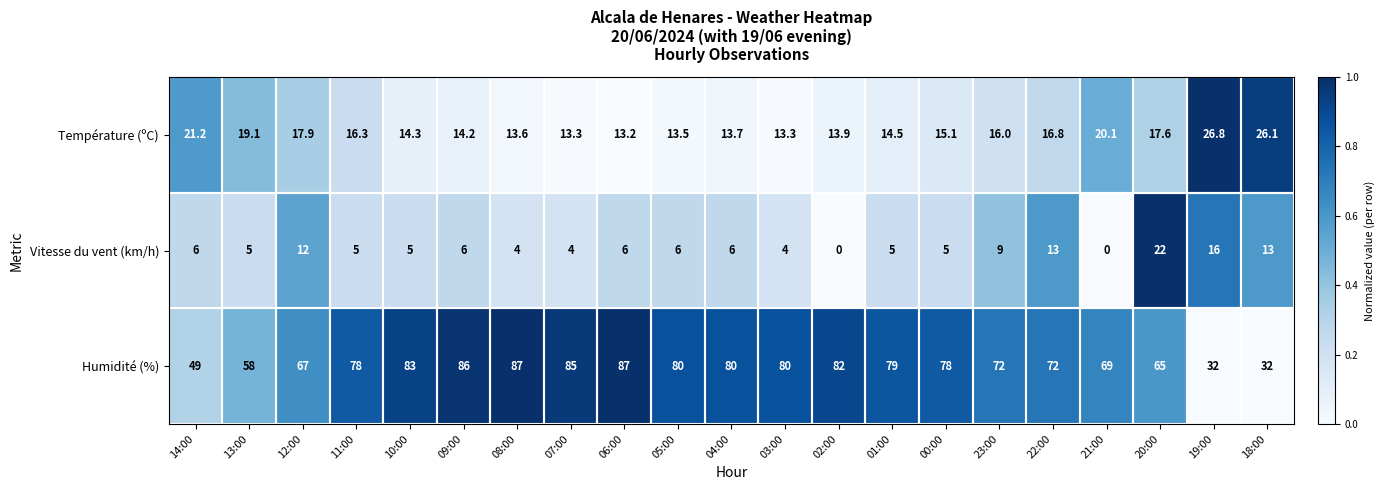

Rank the series by their maximum value, from lowest to highest.

Vitesse du vent (km/h), Température (ºC), Humidité (%)